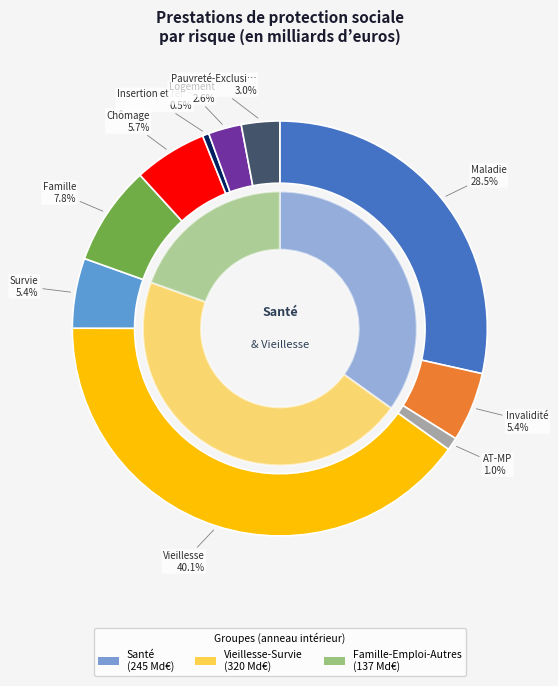

How much of the chart is everything except Maladie?

71.5%